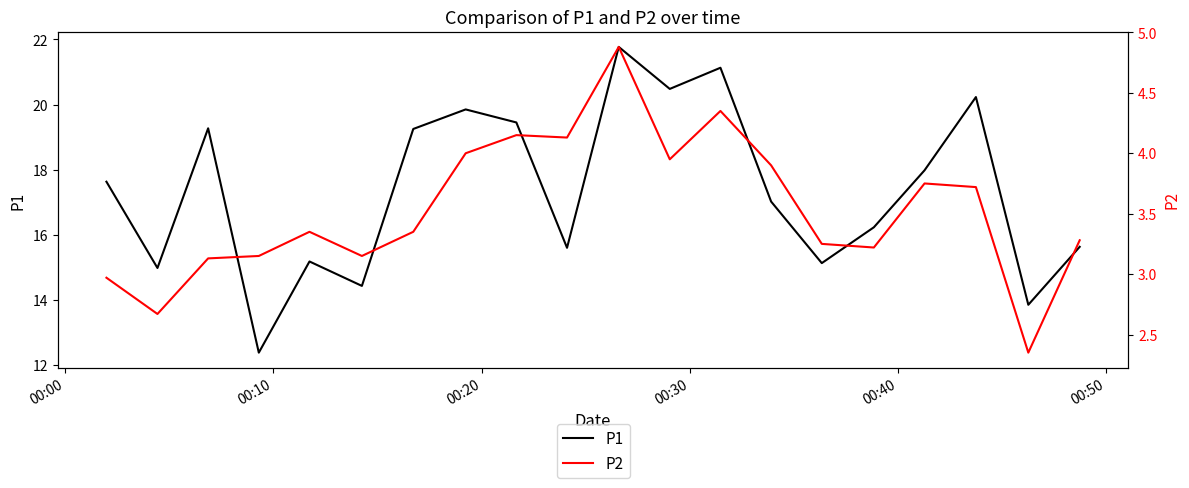

What are all the series names shown in the legend?

P1, P2